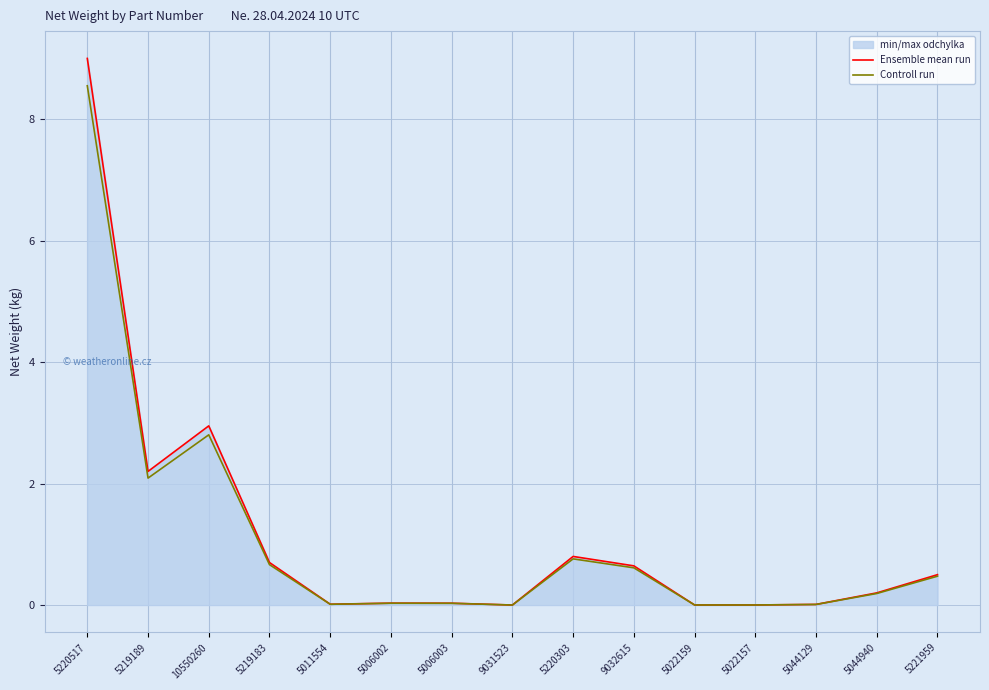

What is the sum of all Controll run values?

16.2